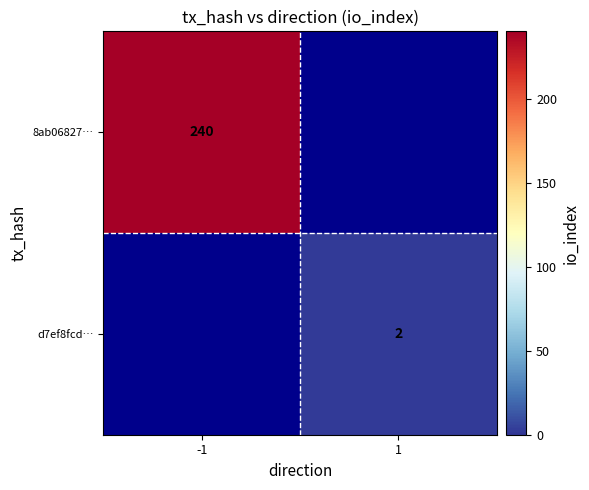

The d7ef8fcd… series shows 2 at 1. True or false?

True